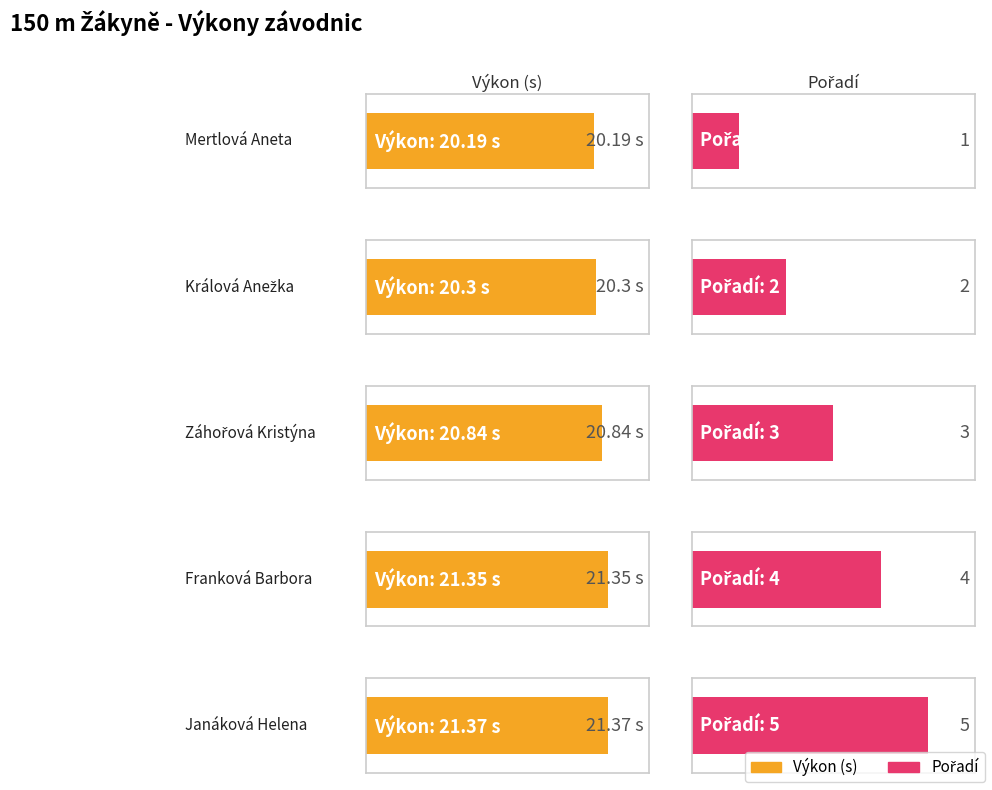

At which category is the sum across all series the highest?

Janáková Helena